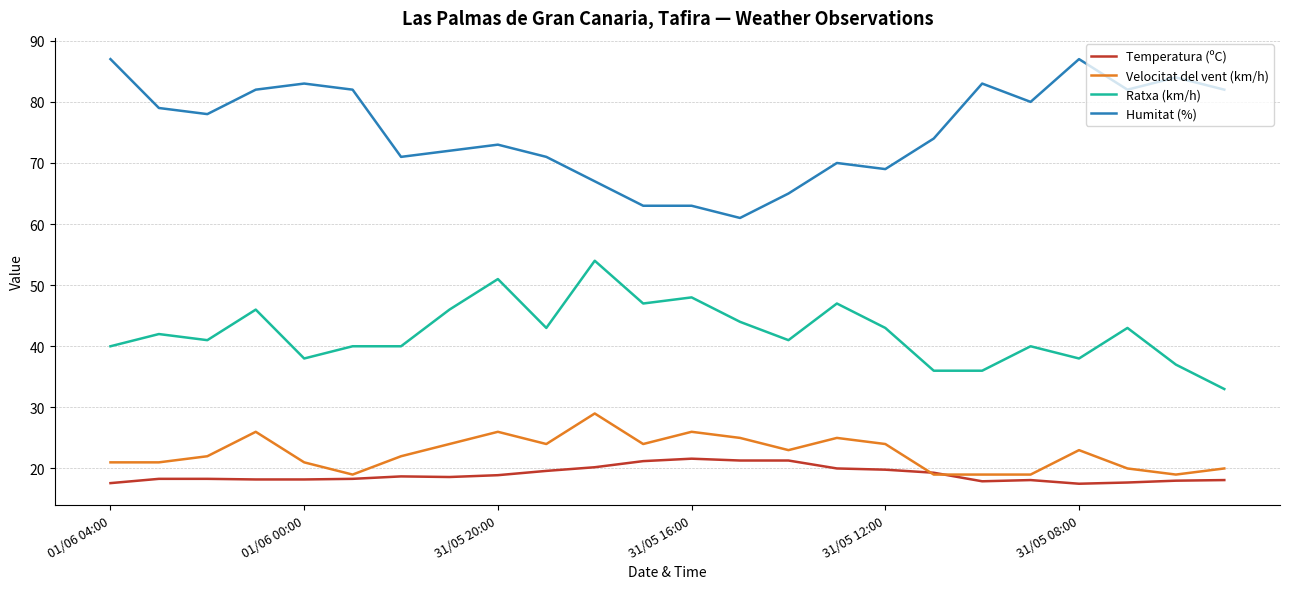

Which series has the largest total across all categories?

Humitat (%)